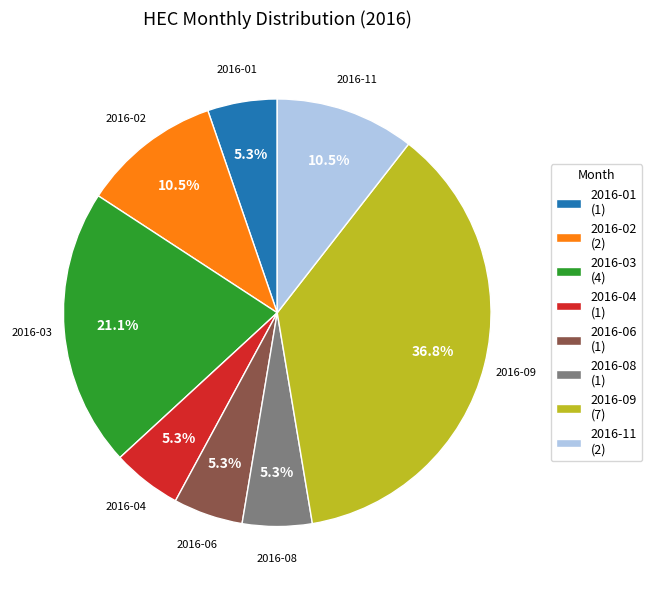

Is there any slice that represents more than half of the pie?

No